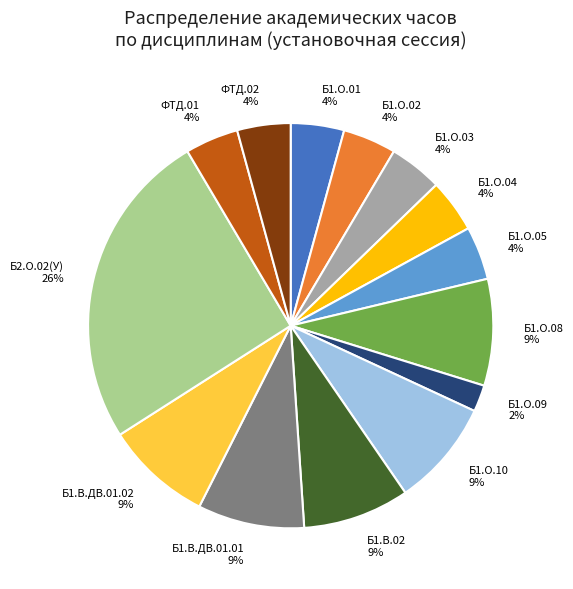

True or false: Б1.О.10 accounts for 9% of the total.

True